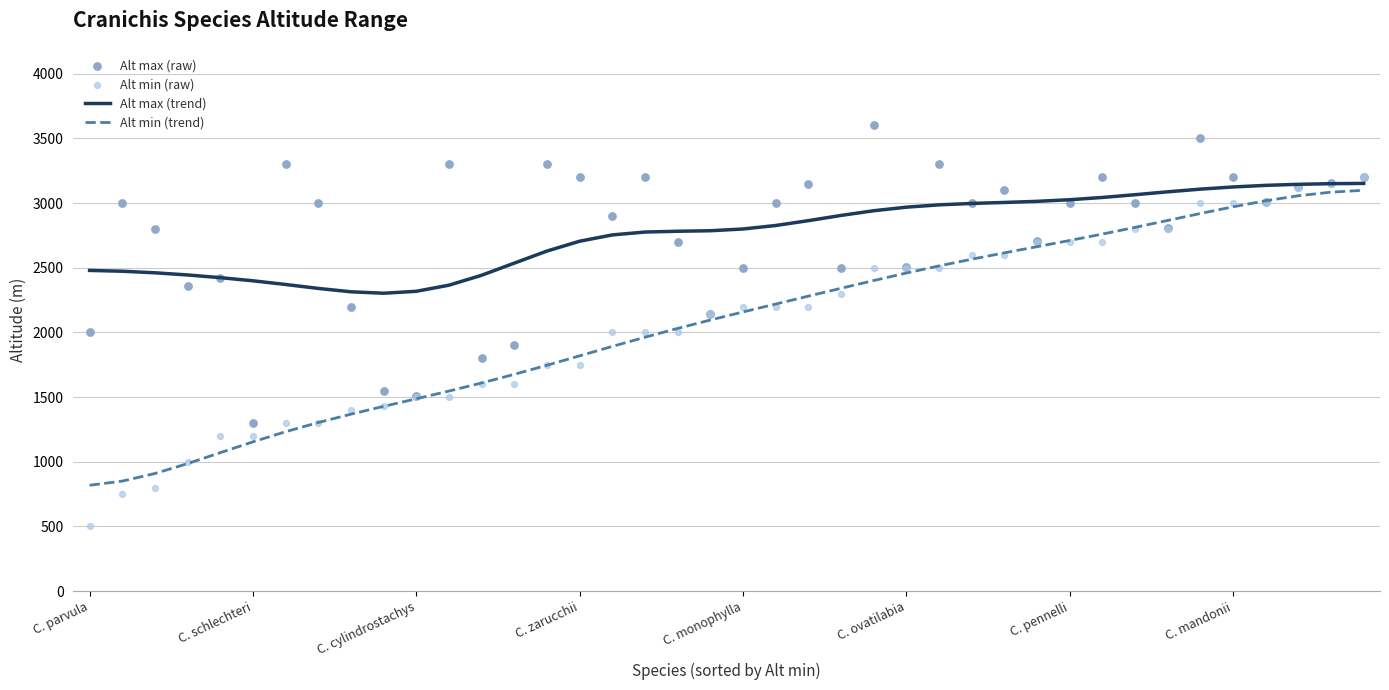

At how many categories does at least one series exceed 3549?

1